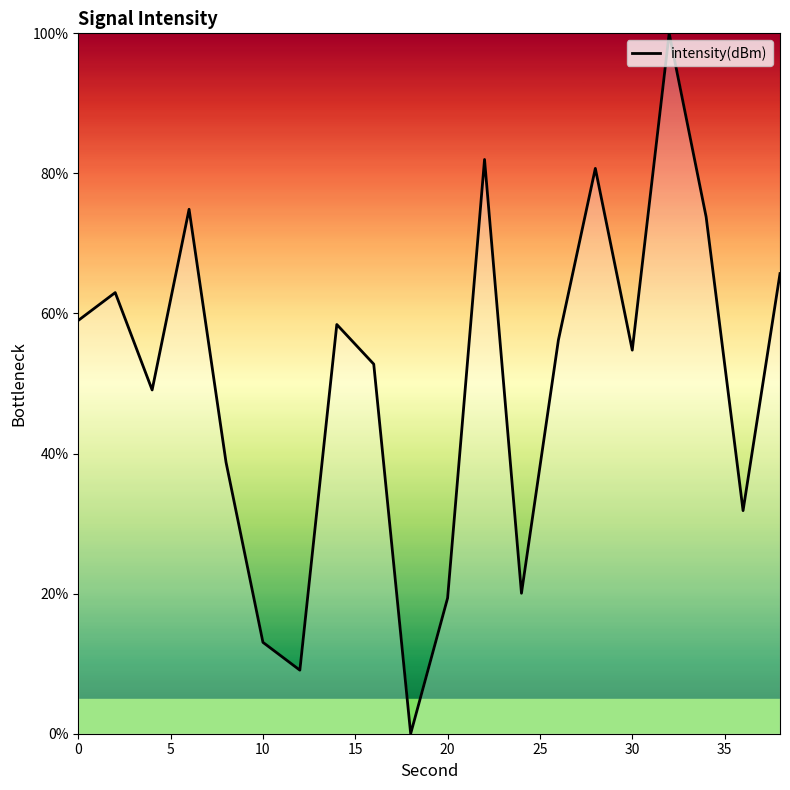

What is the greatest value displayed?

100.0